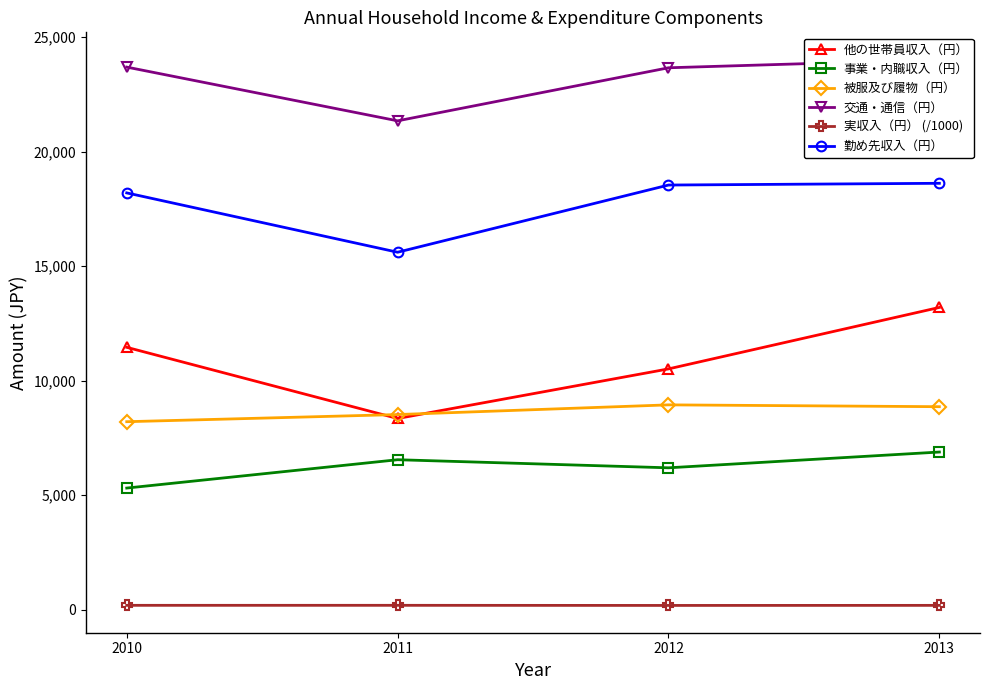

What is the sum of the 他の世帯員収入（円） values at 2013 and 2010?

24655.0